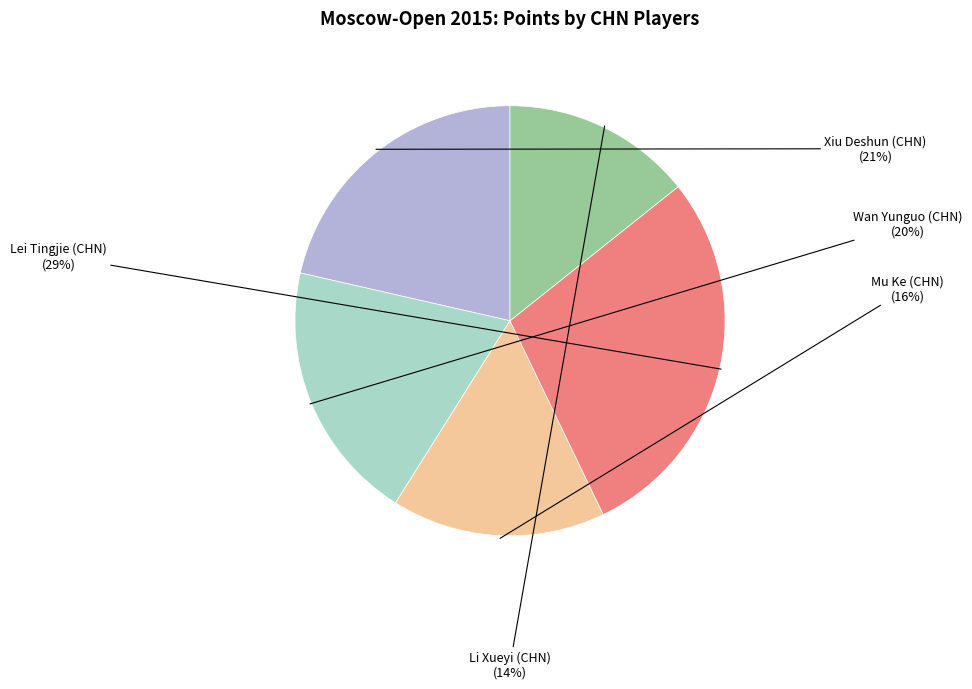

To the nearest percent, what is the average slice percentage?

20%